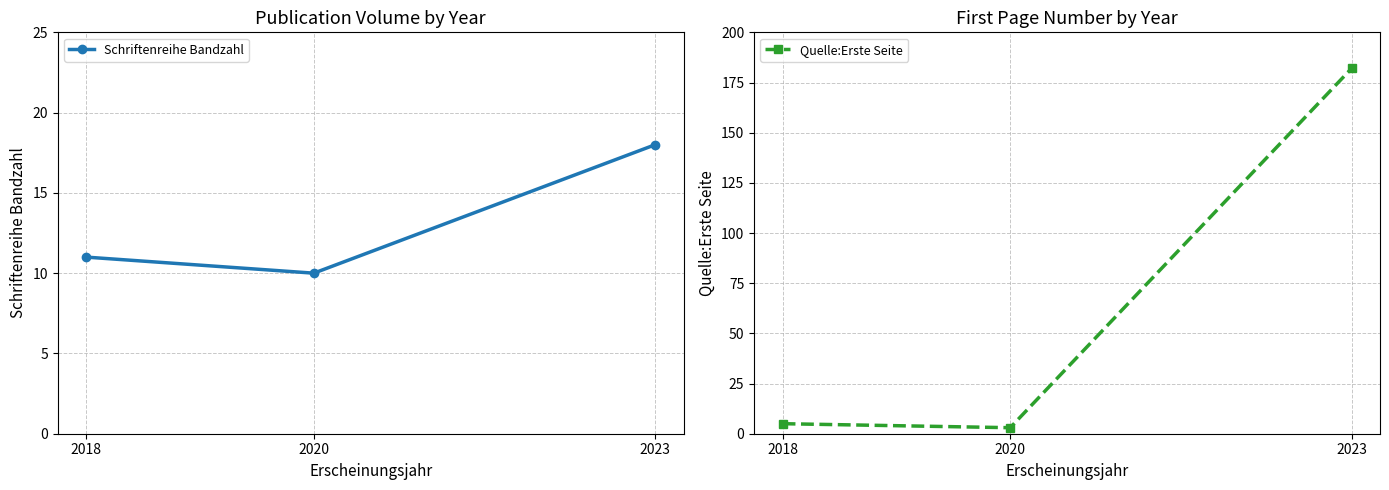

What is the minimum value for Schriftenreihe Bandzahl?

10